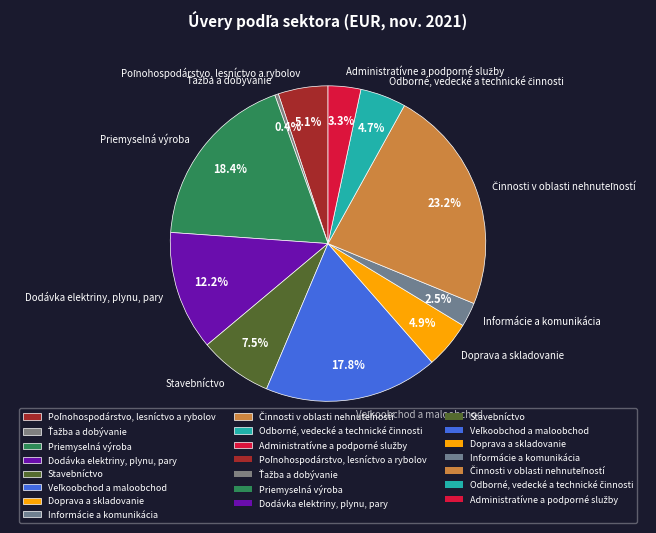

Does Informácie a komunikácia account for over 50% of the chart?

No